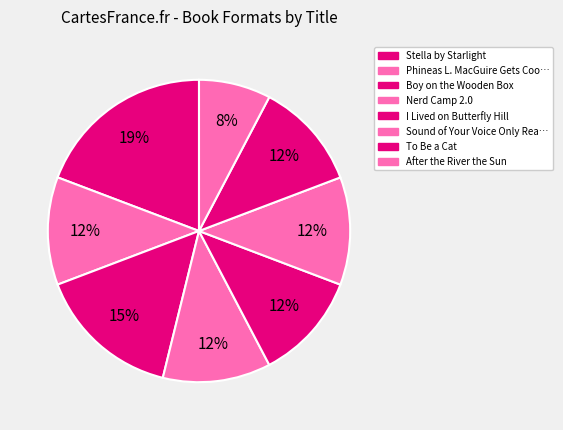

What is the smallest slice in the pie chart?

After the River the Sun